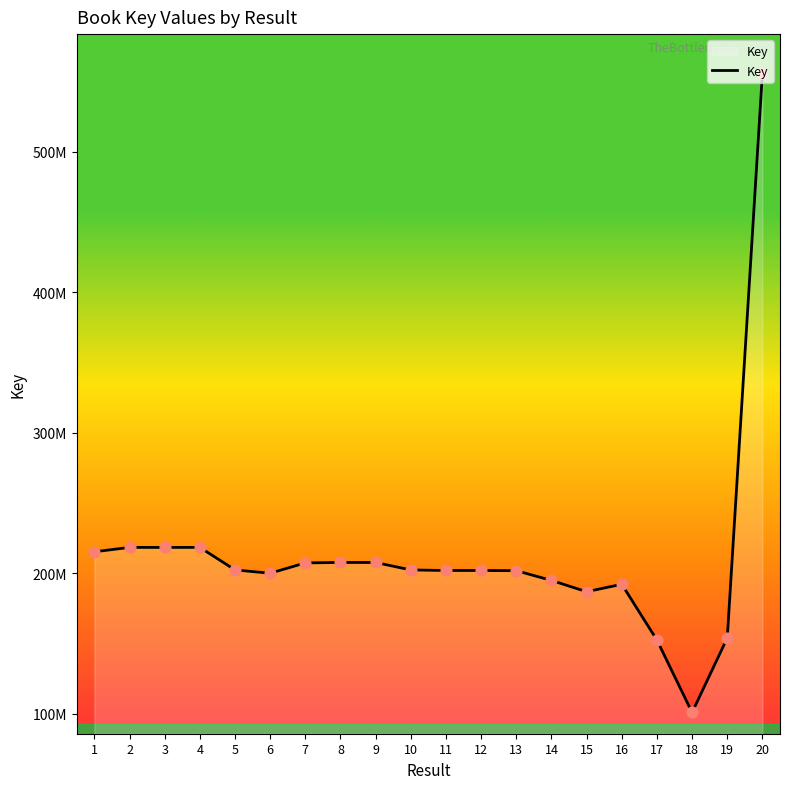

Which has a higher value, 10 or 19?

10